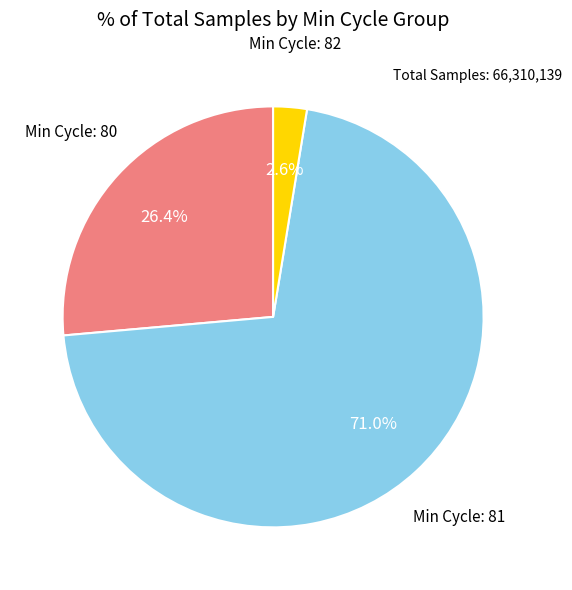

Is there any slice that represents more than half of the pie?

Yes